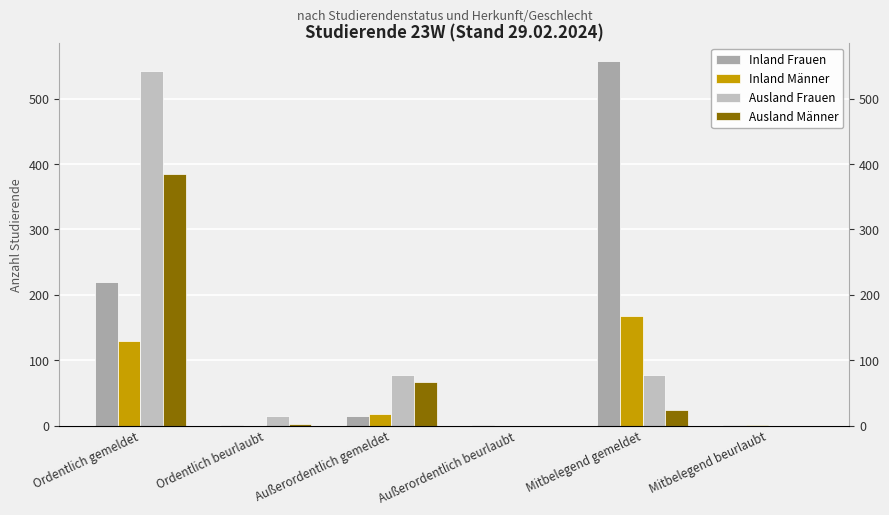

How many values in the Ausland Frauen series are below 78?

3